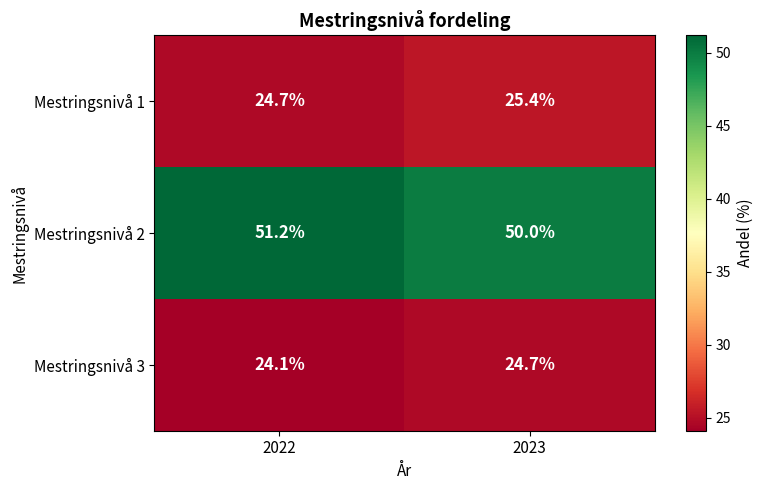

Reading left to right, what are all the values shown in this chart?

Mestringsnivå 1: 24.7	25.4
Mestringsnivå 2: 51.2	50.0
Mestringsnivå 3: 24.1	24.7